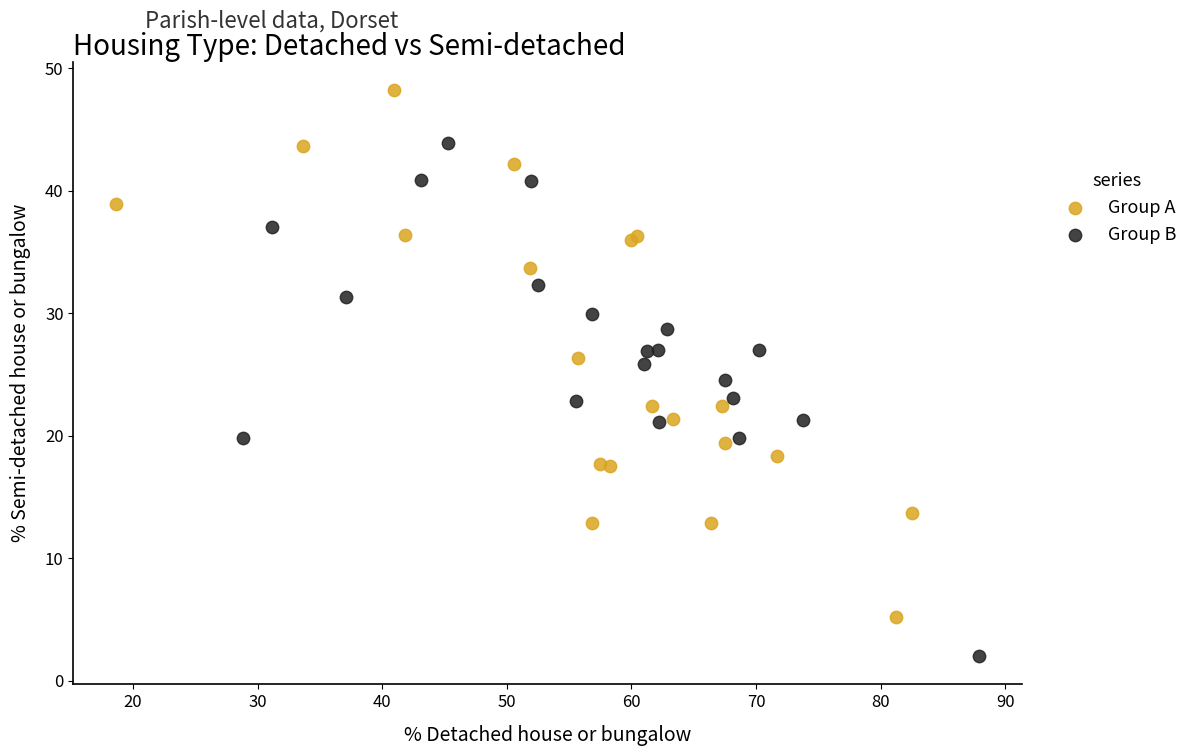

Which series contains the lowest Y value?

Group B